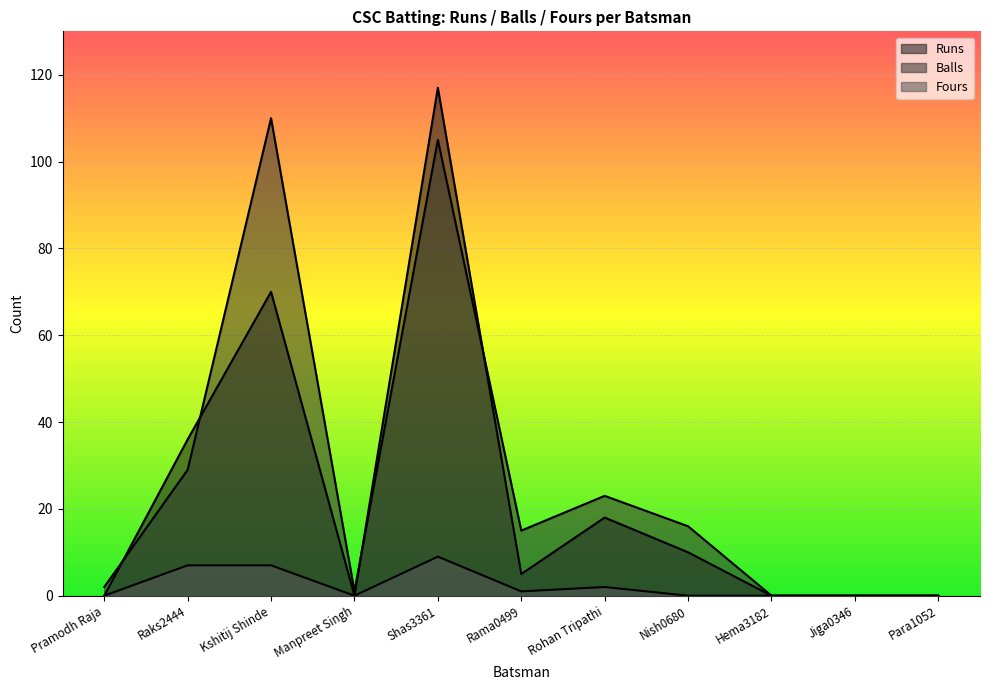

True or false: Runs and Fours cross at least once.

False